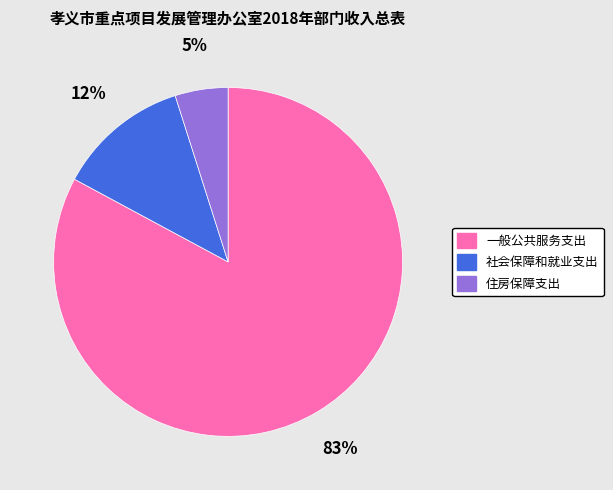

To the nearest percent, what portion does 社会保障和就业支出 represent?

12%